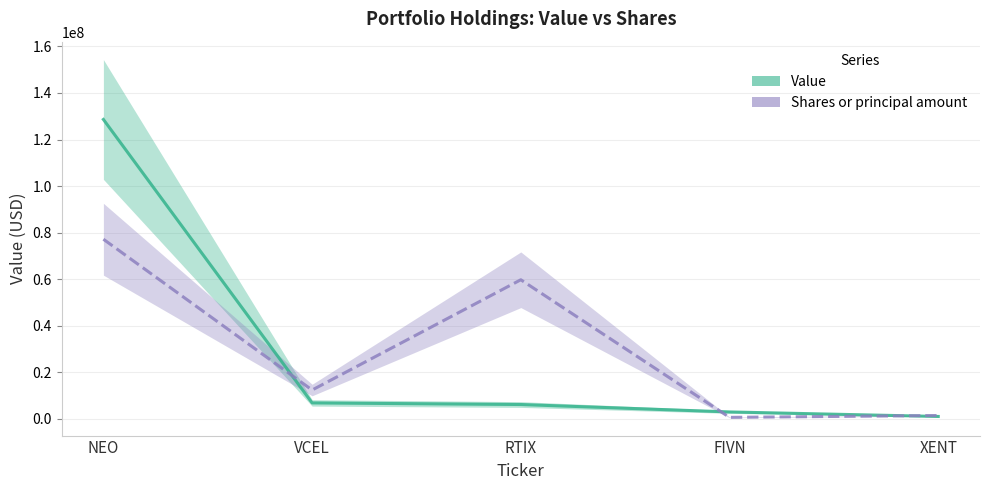

Reading right to left, list all the values displayed in this chart.

Value: XENT=1038000.0	FIVN=2982000.0	RTIX=6169000.0	VCEL=6861000.0	NEO=128630000.0
Shares or principal amount: XENT=1451673.7	FIVN=645989.0	RTIX=59764939.8	VCEL=12395550.5	NEO=77178000.0